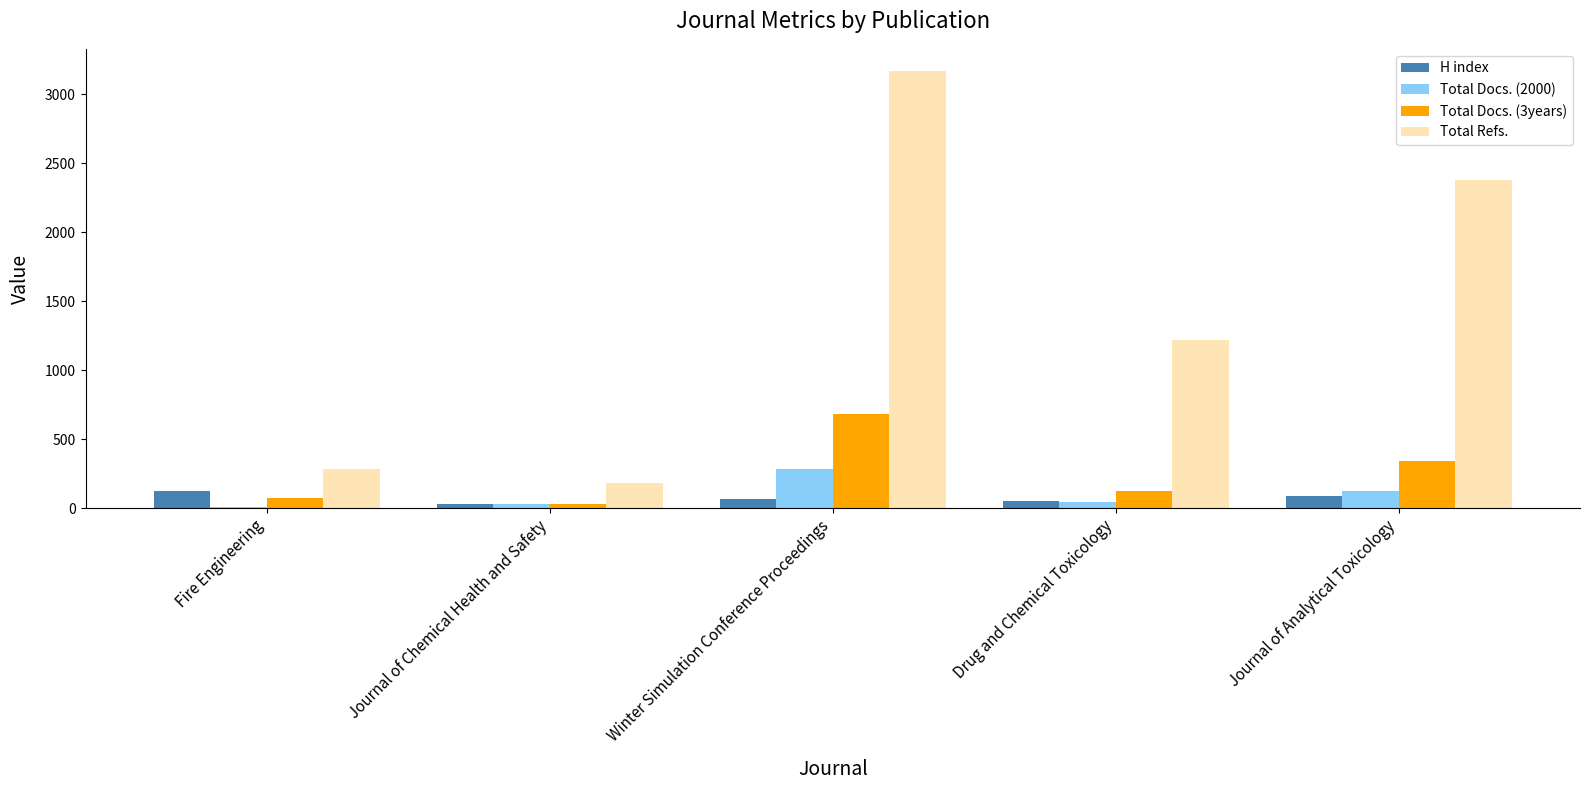

What is the average value of the Total Refs. series?

1446